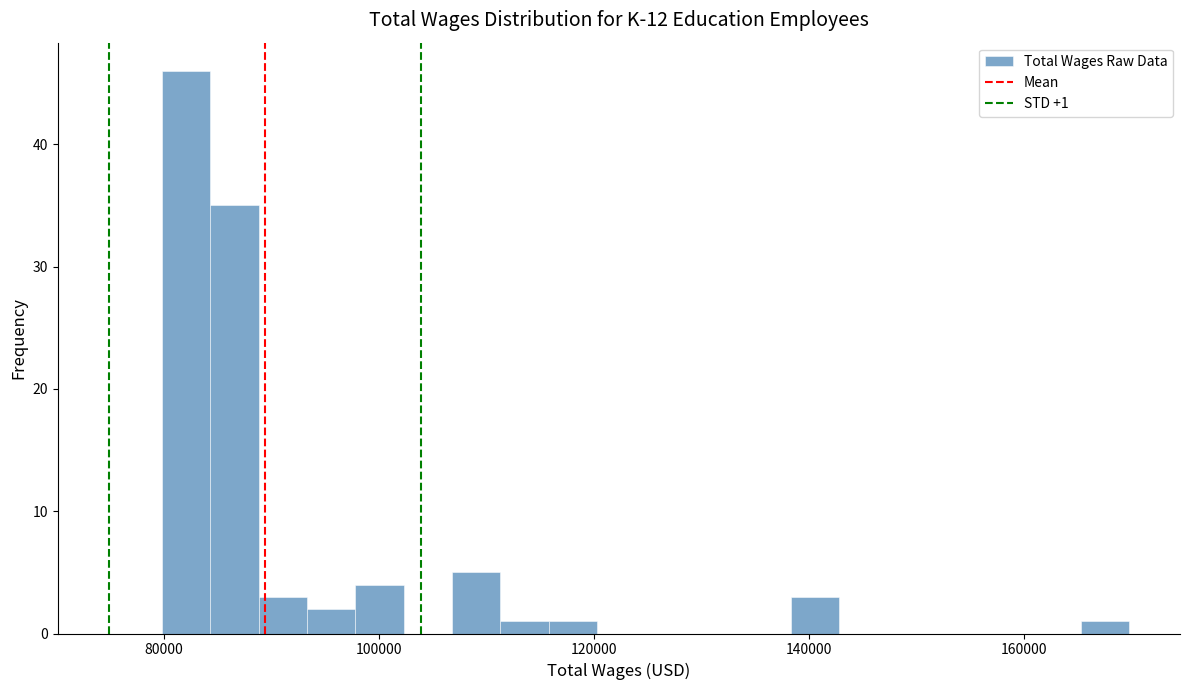

Read against the x-axis, roughly where is the centre of the tallest bar?

82000